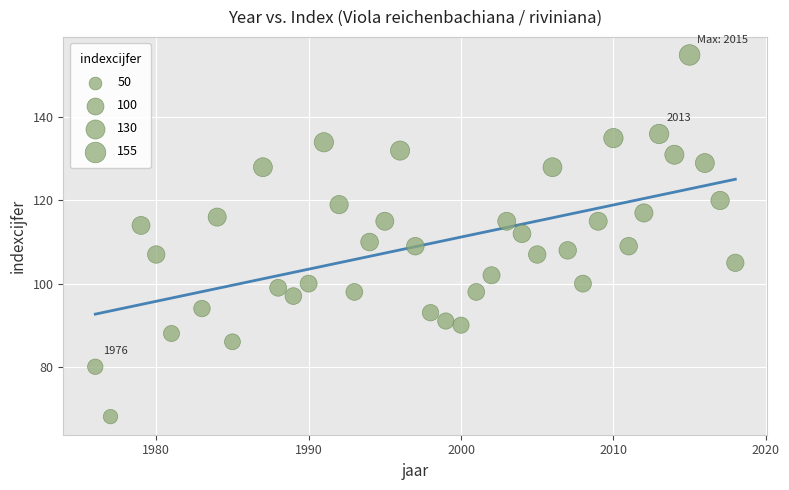

What is the range of X values (max minus min)?

42